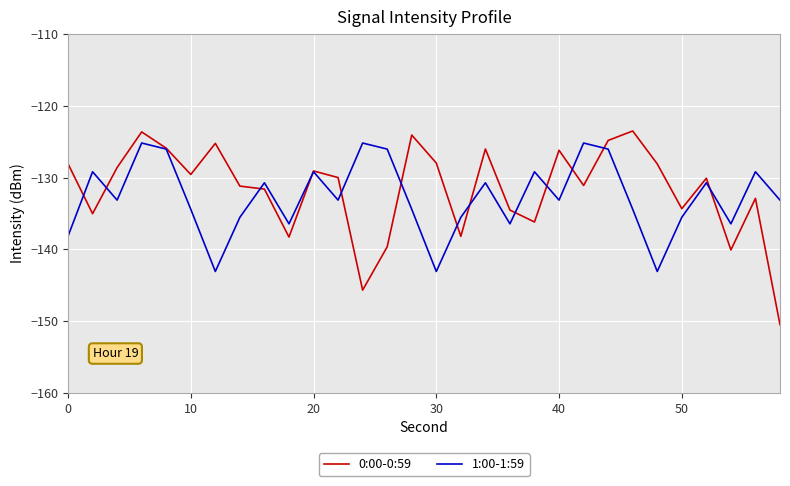

What is the highest value of the 1:00-1:59 series?

-125.2